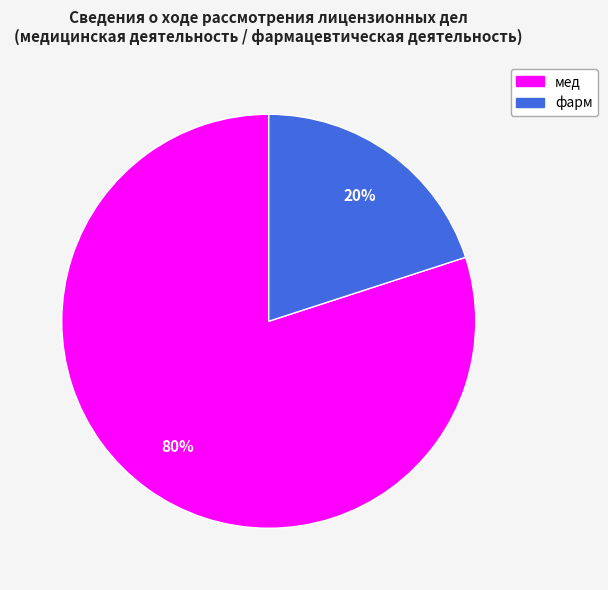

Do мед and фарм together represent more than half of the pie?

Yes